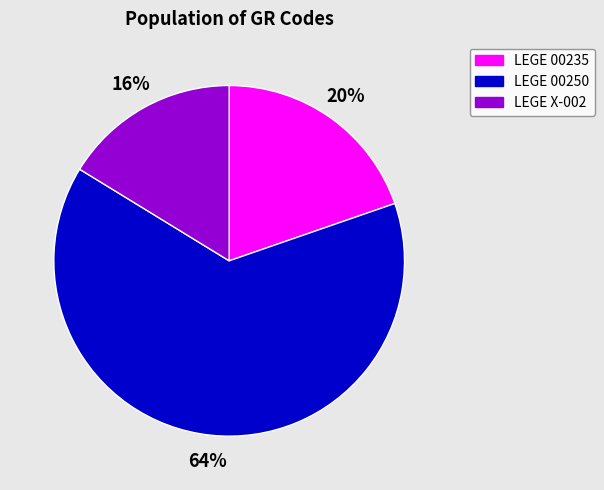

To the nearest percent, what is the combined percentage of LEGE 00235 and LEGE X-002?

36%